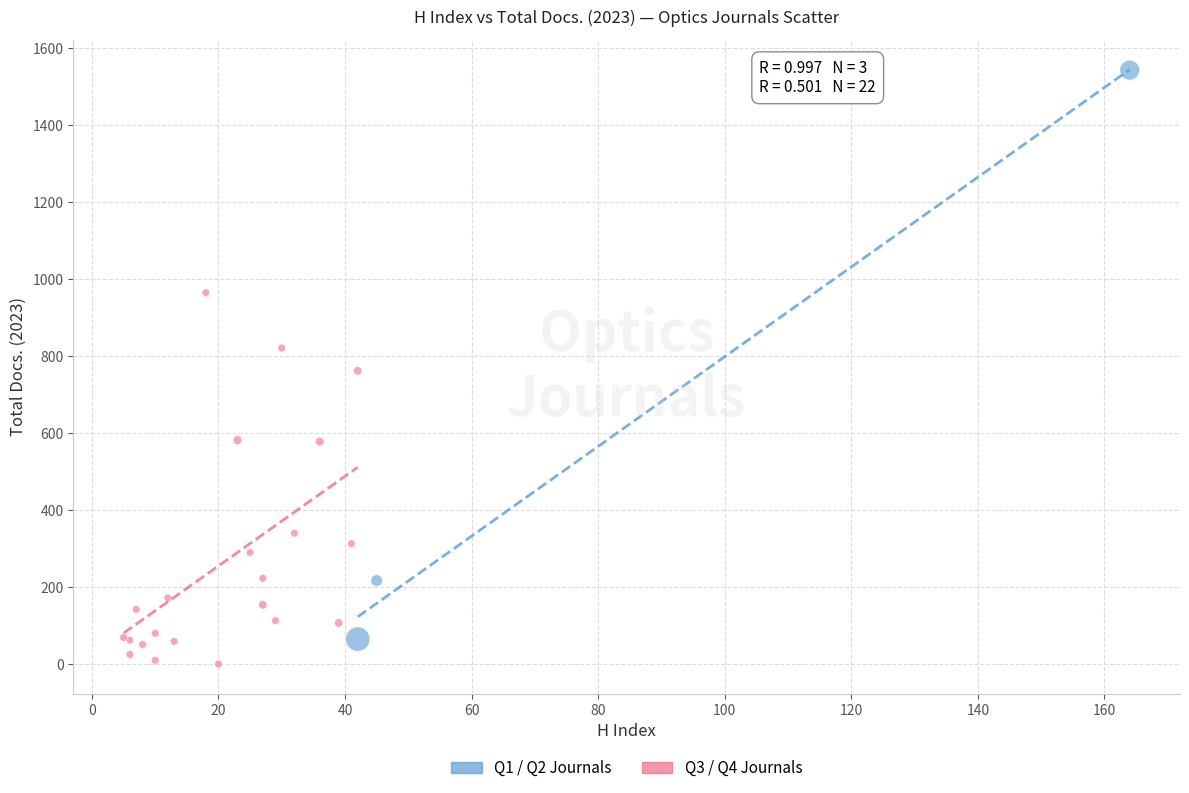

Which series reaches the maximum Y coordinate?

Q1 / Q2 Journals